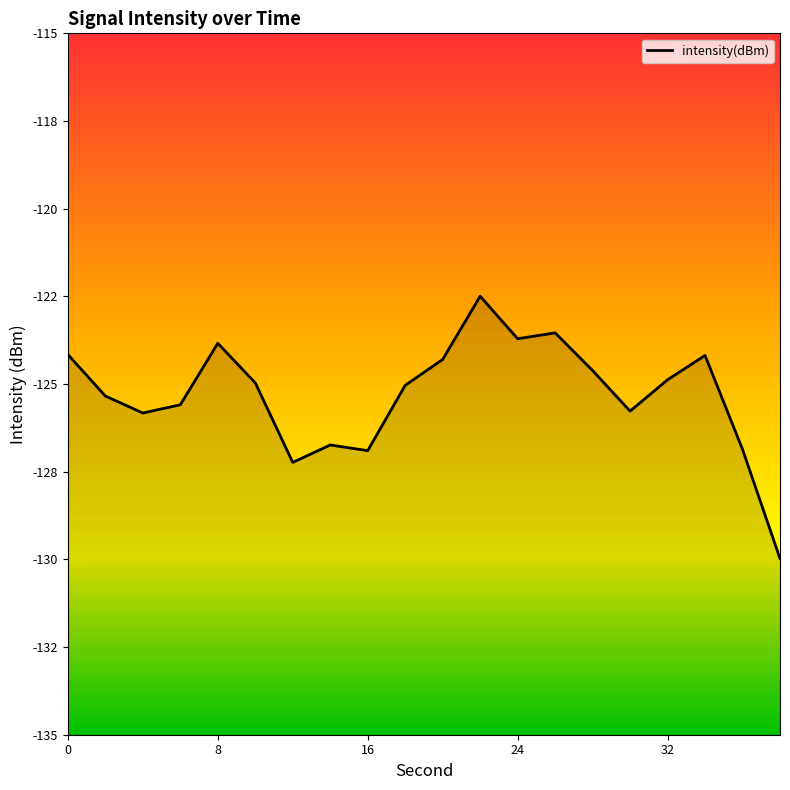

Where is the first local maximum?

8